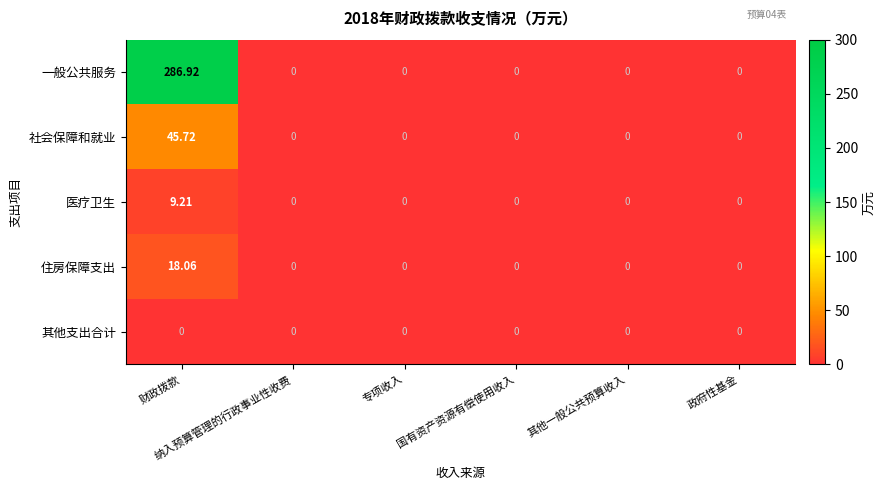

Which series has the widest spread of values?

一般公共服务